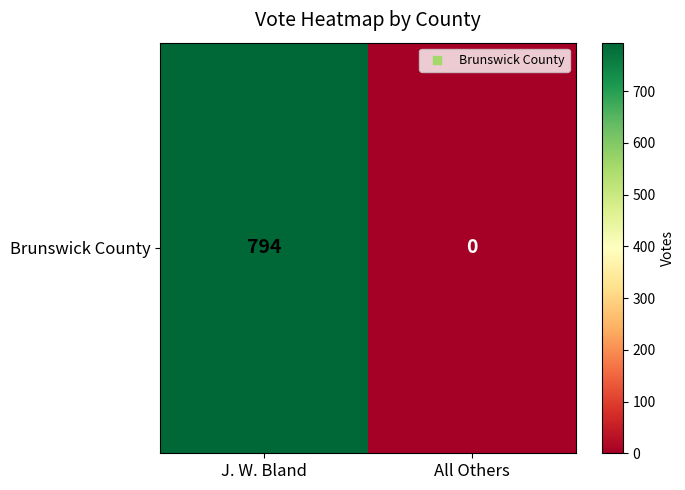

What is the sum of the values at J. W. Bland and All Others?

794